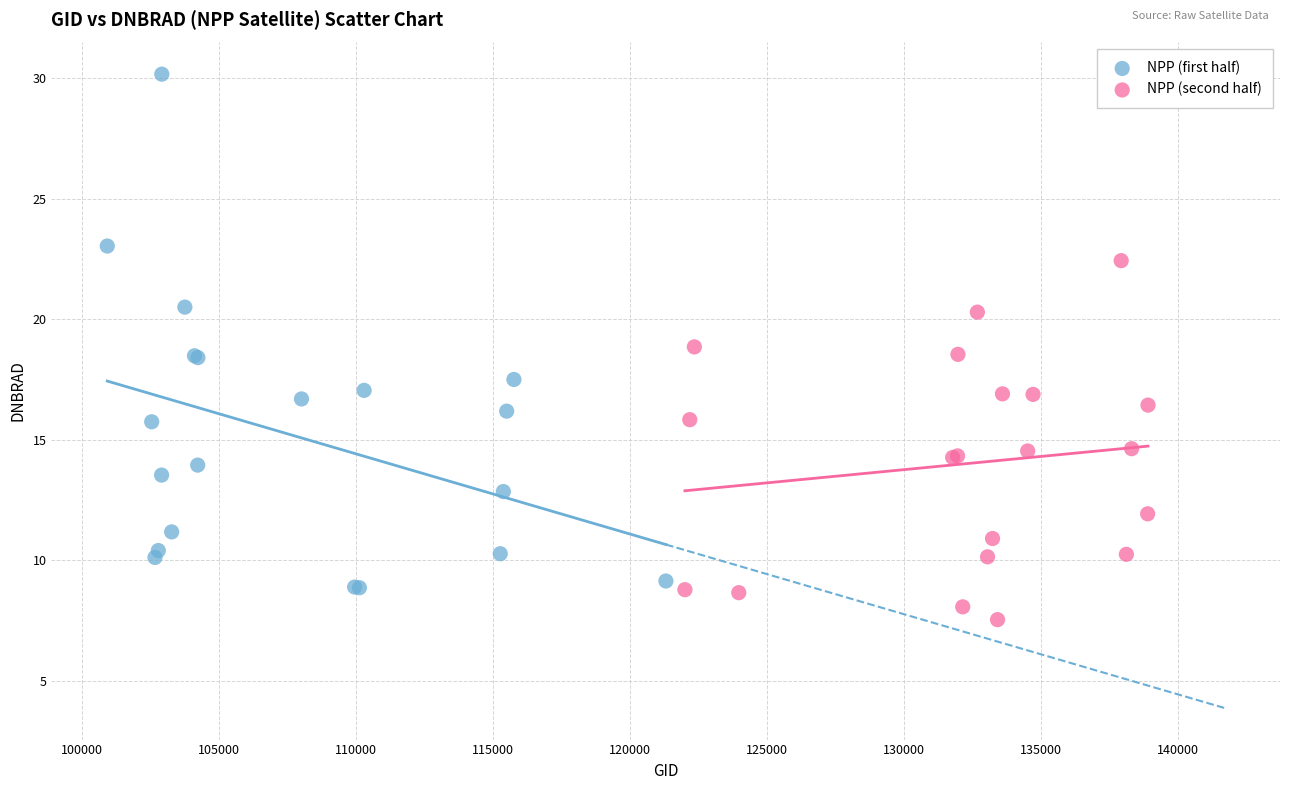

Which series has the widest spread of Y values?

NPP (first half)